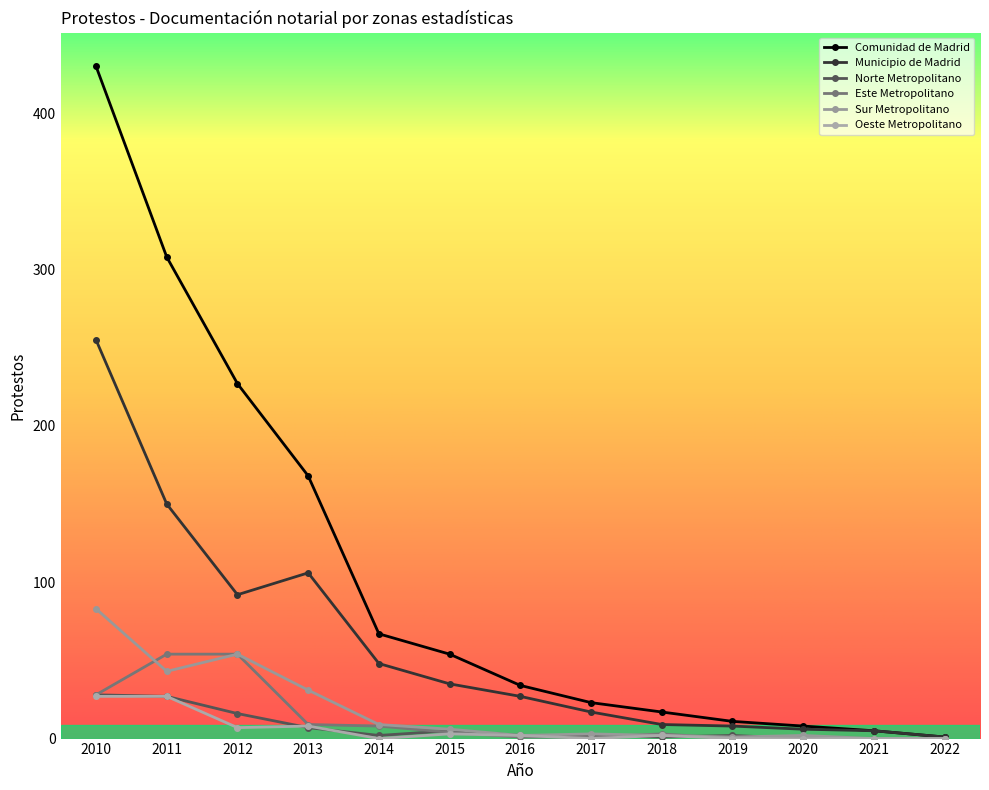

What is the greatest value displayed?

430